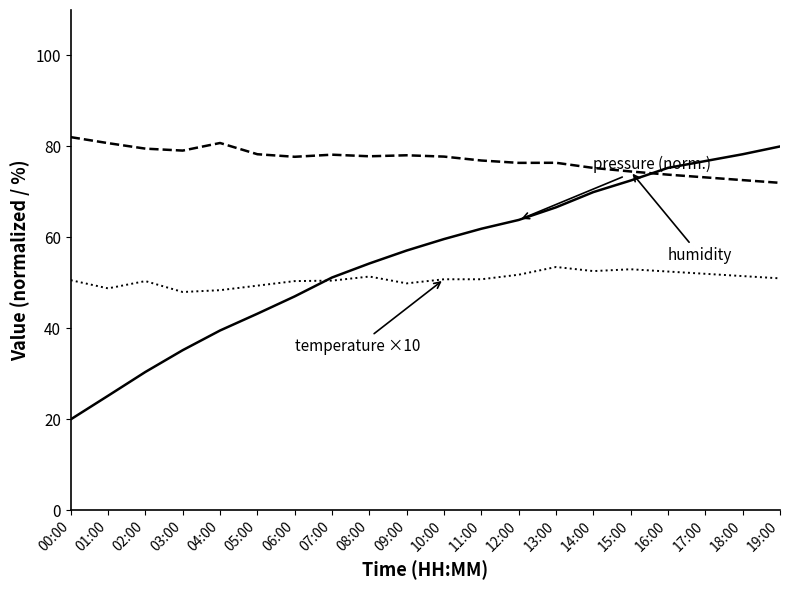

What is the difference between the highest and lowest values at 05:00?

35.1